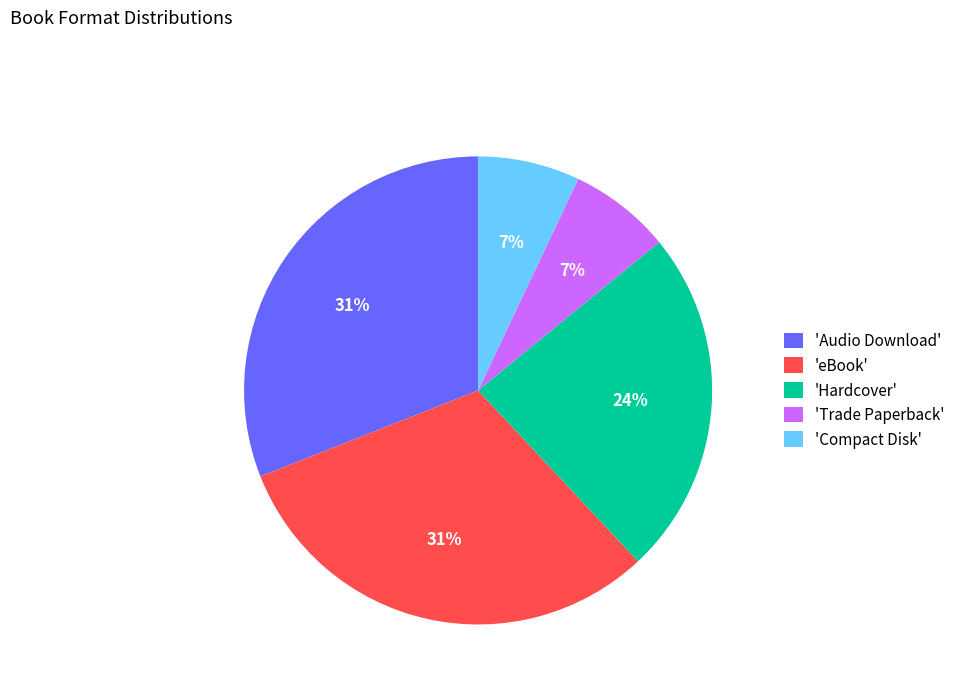

To the nearest percent, what portion does 'Audio Download' represent?

31%